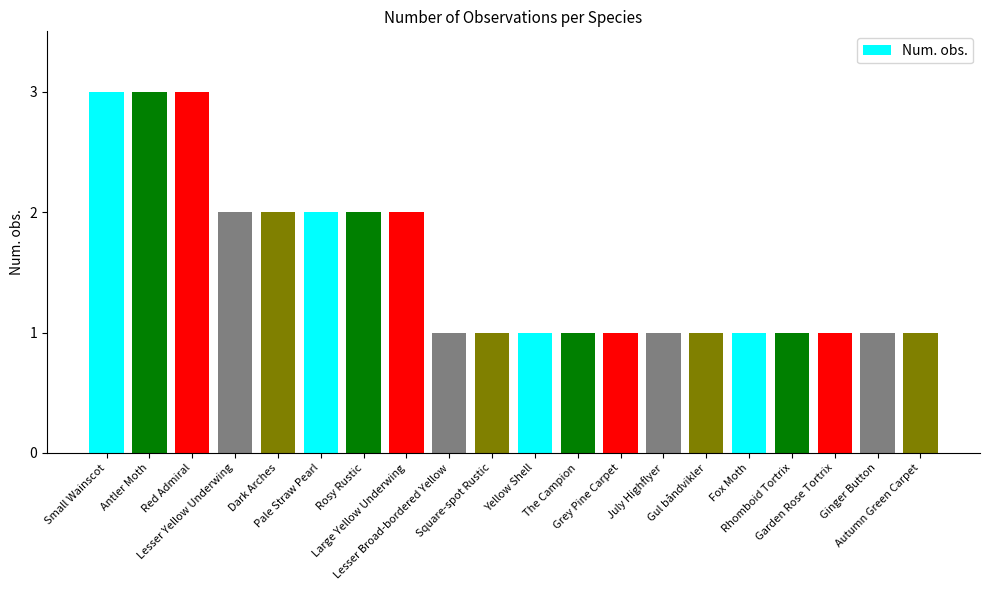

What is the greatest value displayed?

3